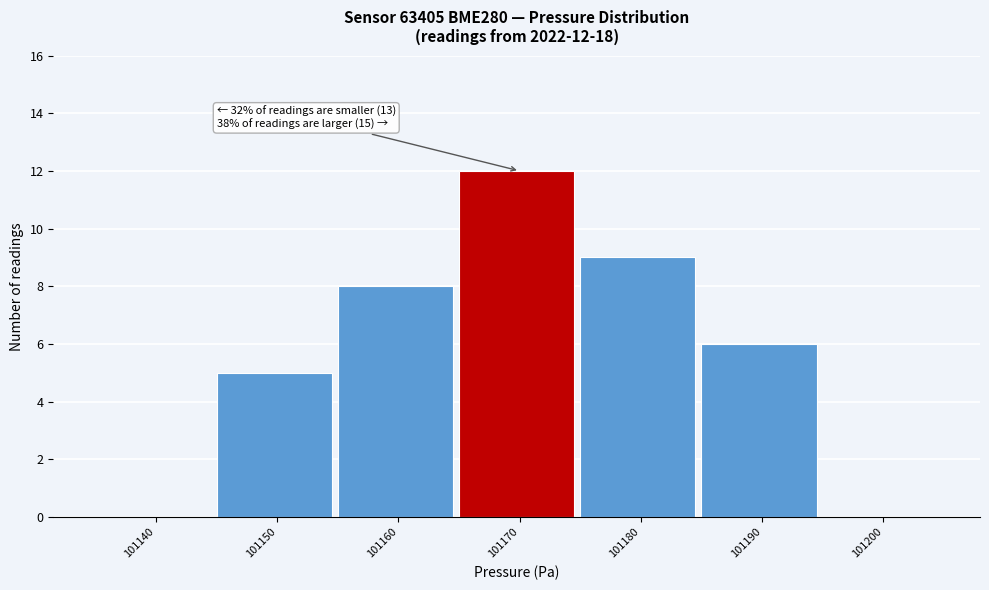

Reading right to left, transcribe all the data shown in this chart.

101200=0	101190=6	101180=9	101170=12	101160=8	101150=5	101140=0